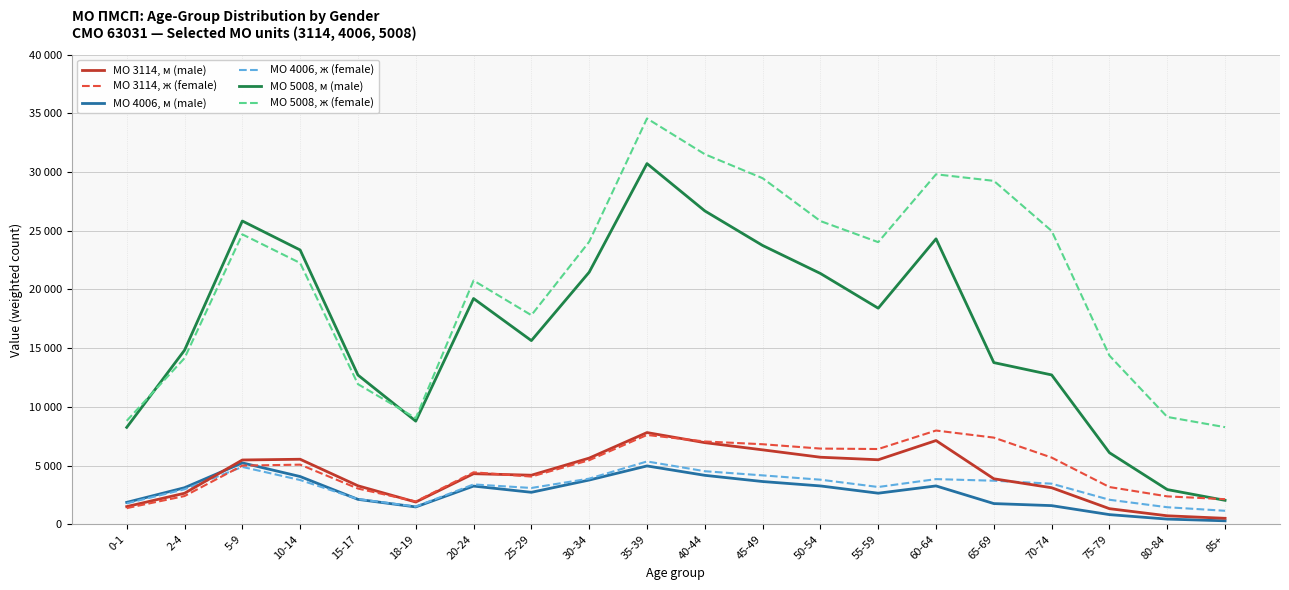

The value of МО 3114, ж (female) at 25-29 is 4065.0. True or false?

True